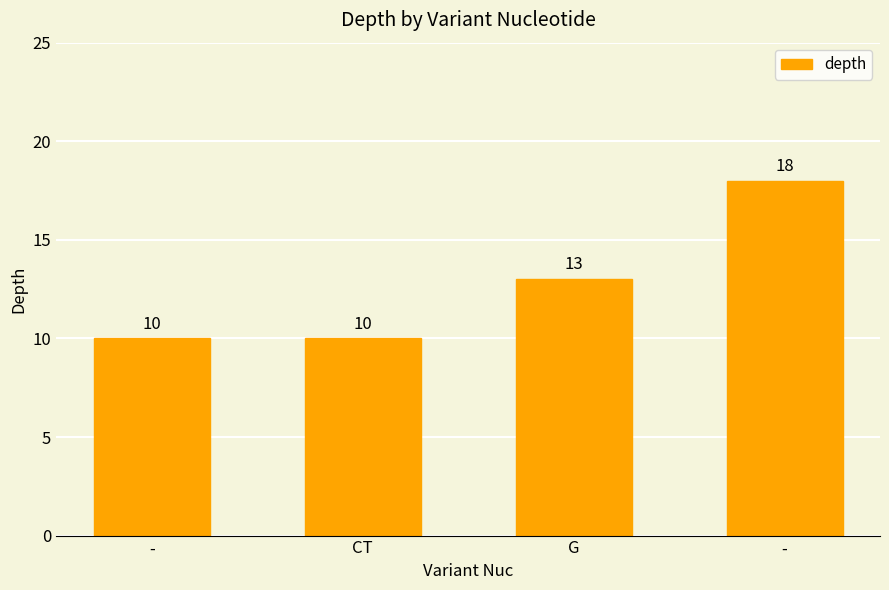

List the labels in order of value, largest first.

-, G, -, CT